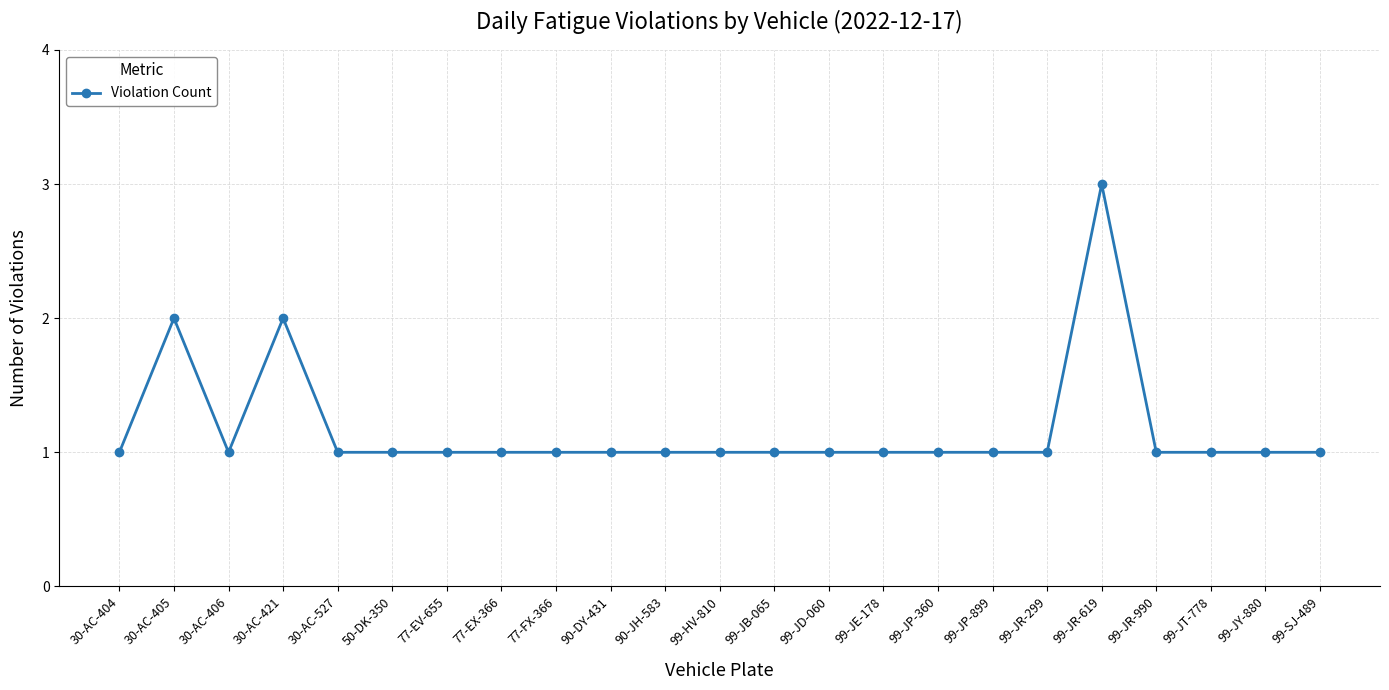

True or false: there are more than 1 points higher than both neighbors.

True